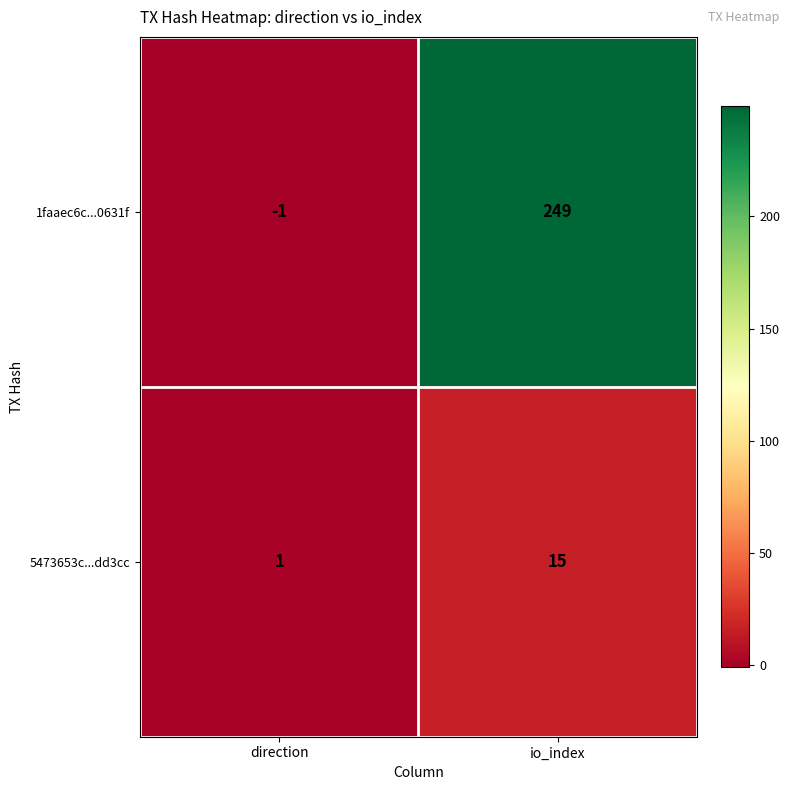

List the series in order of their overall mean, highest first.

1faaec6c...0631f, 5473653c...dd3cc